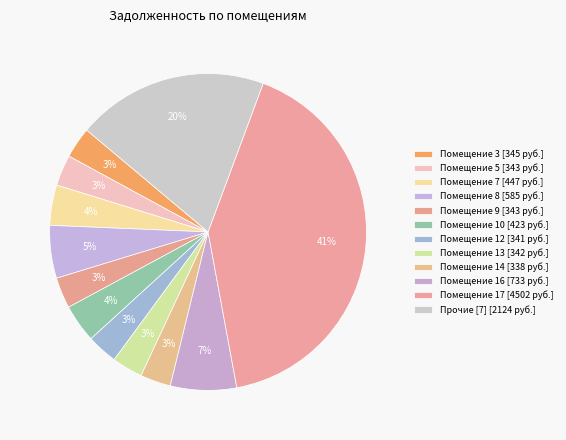

How many segments does this pie chart have?

12